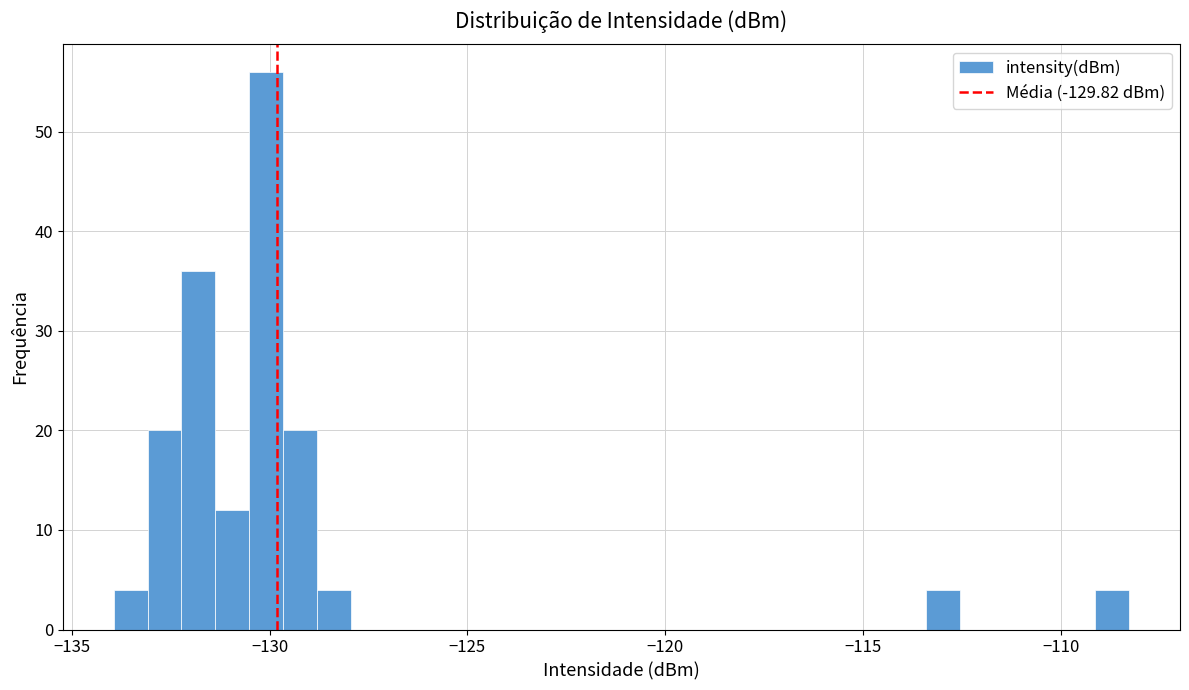

Read against the x-axis, roughly where is the centre of the tallest bar?

-130.0